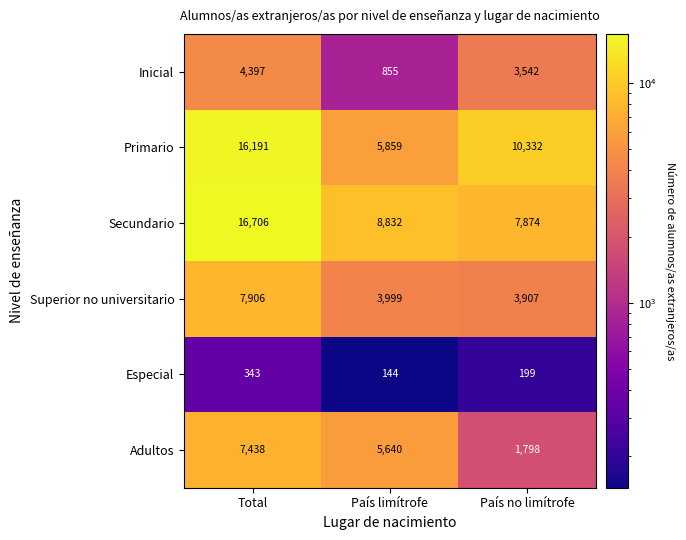

Which label corresponds to the smallest value in the chart?

País limítrofe